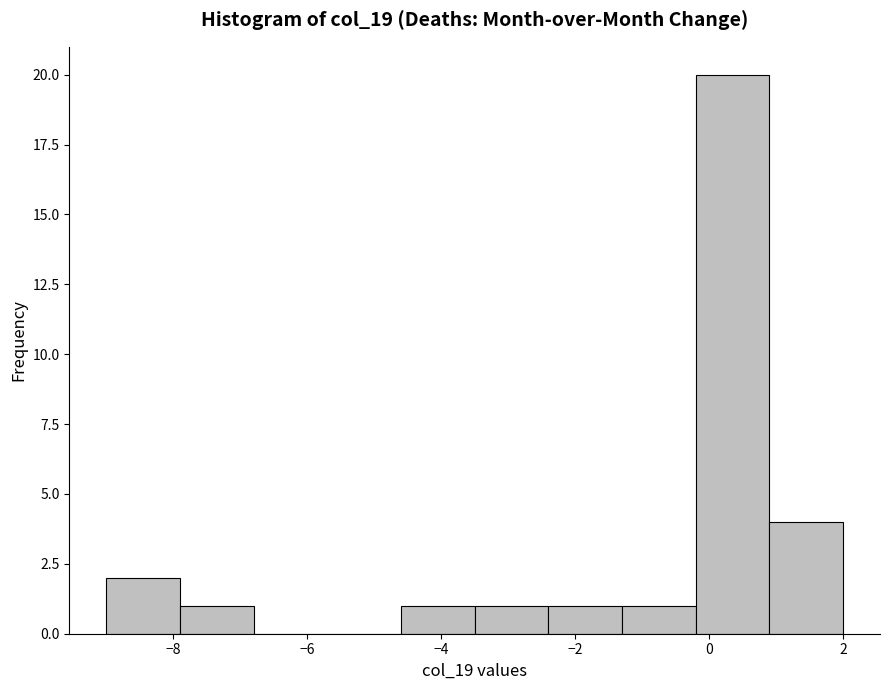

Reading left to right, list every bar in this chart as the range it spans on the x-axis followed by its height. Neither the bar edges nor the heights are printed on the chart, so give them approximately, as read against the axes.

-9.0 to -7.9: 2
-7.9 to -6.8: 1
-6.8 to -5.7: 0
-5.7 to -4.6: 0
-4.6 to -3.5: 1
-3.5 to -2.4: 1
-2.4 to -1.3: 1
-1.3 to -0.2: 1
-0.2 to 0.9: 20
0.9 to 2.0: 4